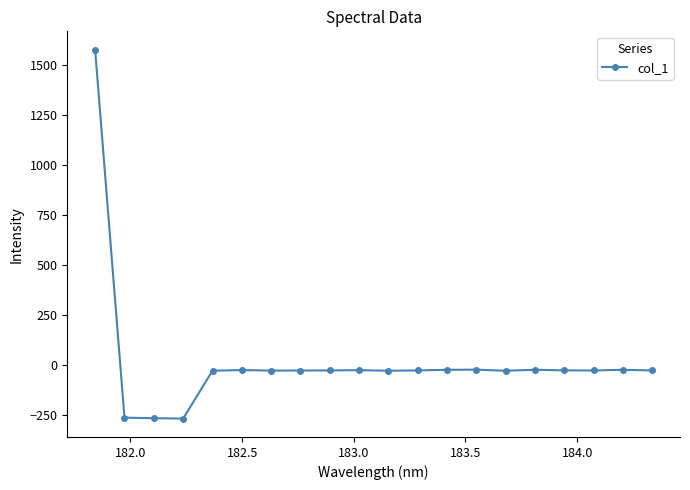

Is this an area chart (filled region under the line)?

No